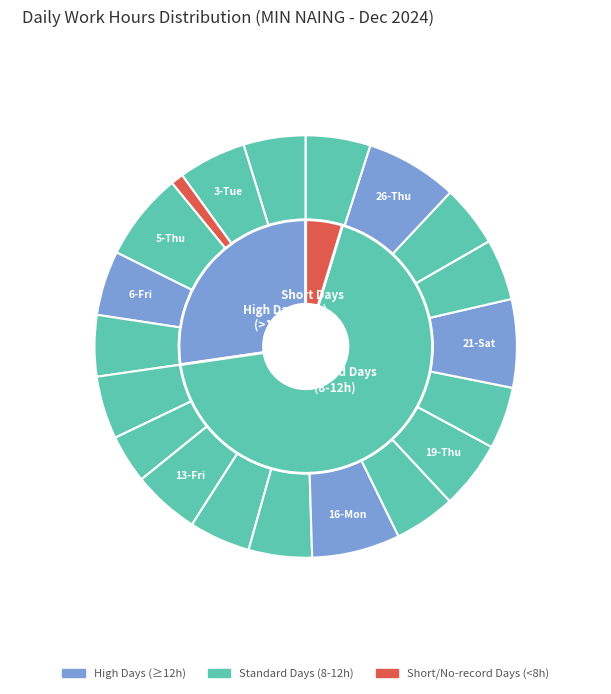

What is the change in value from 6-Fri to 16-Mon?

+3.5